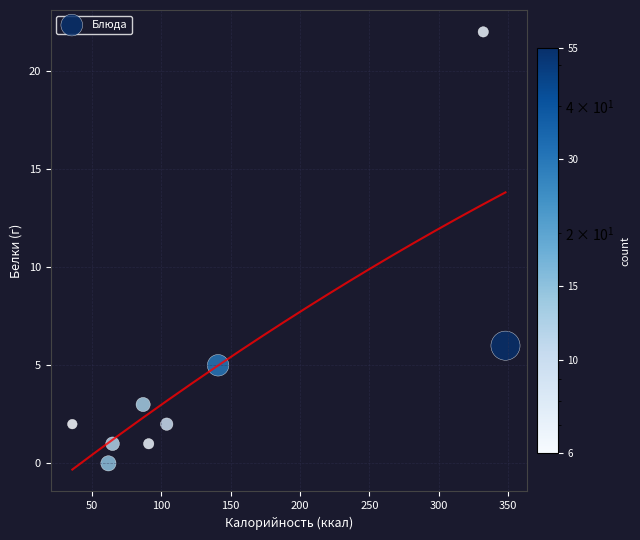

What Y value in the scatter plot is closest to 11?

6